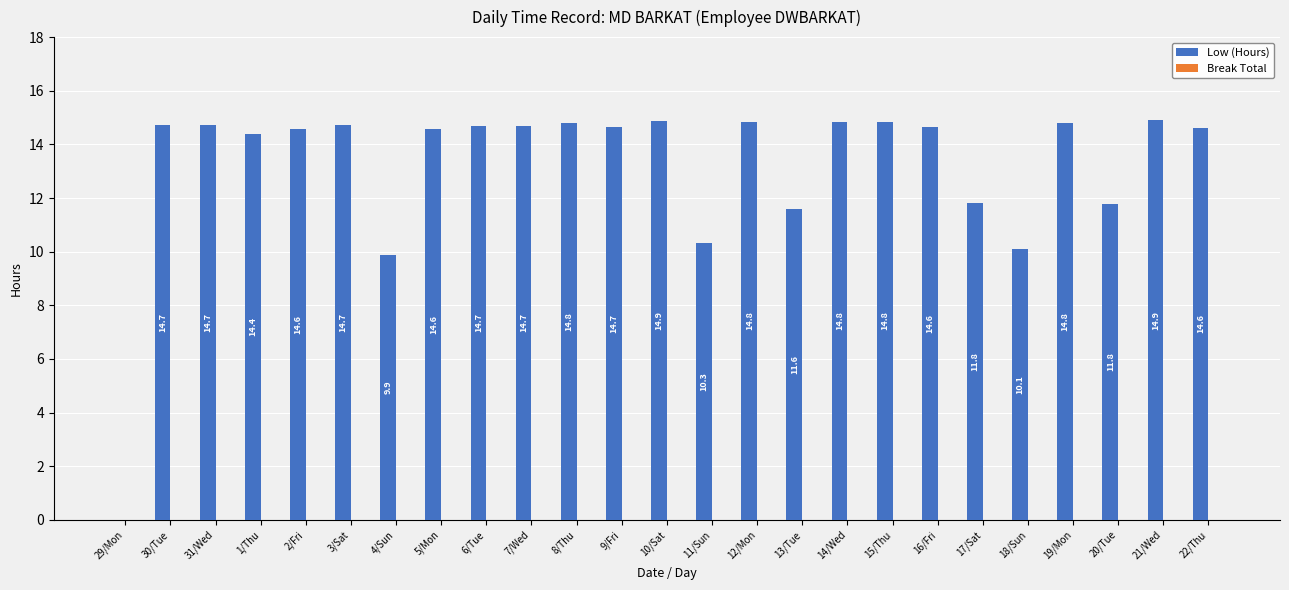

Are the bars horizontal?

No